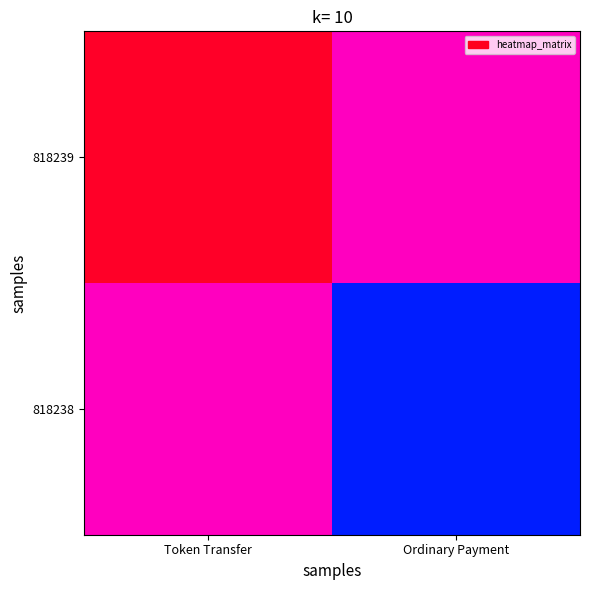

Count the number of data series in this chart.

2